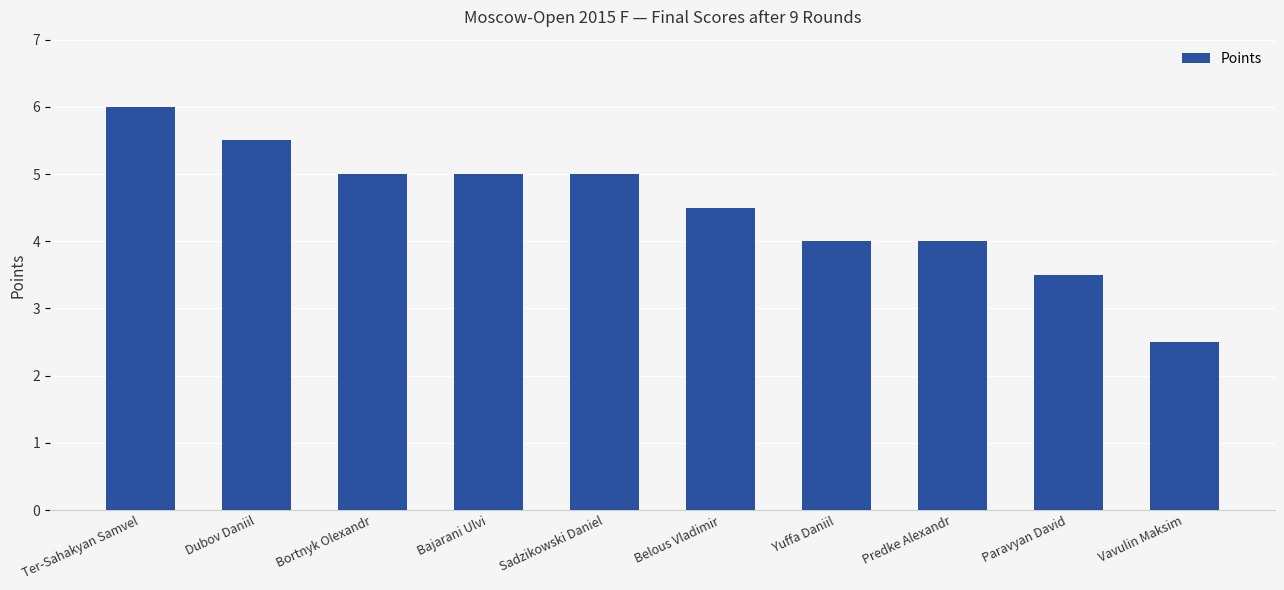

What is the label of the 2nd bar from the right?

Paravyan David